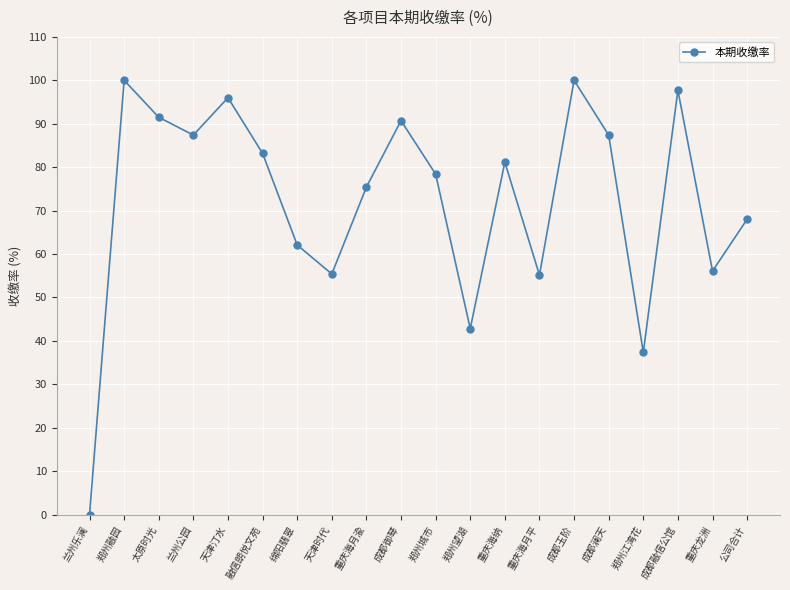

At which category does the data reach its first local peak?

郑州融园